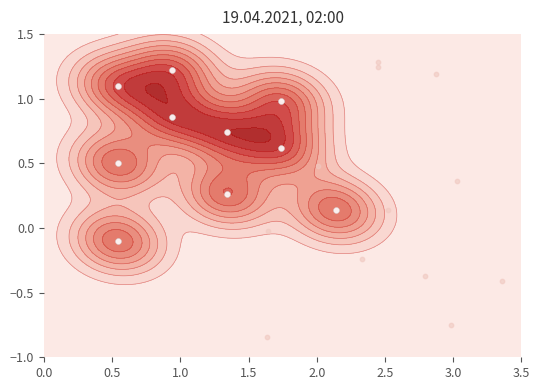

How many values are above zero?

9